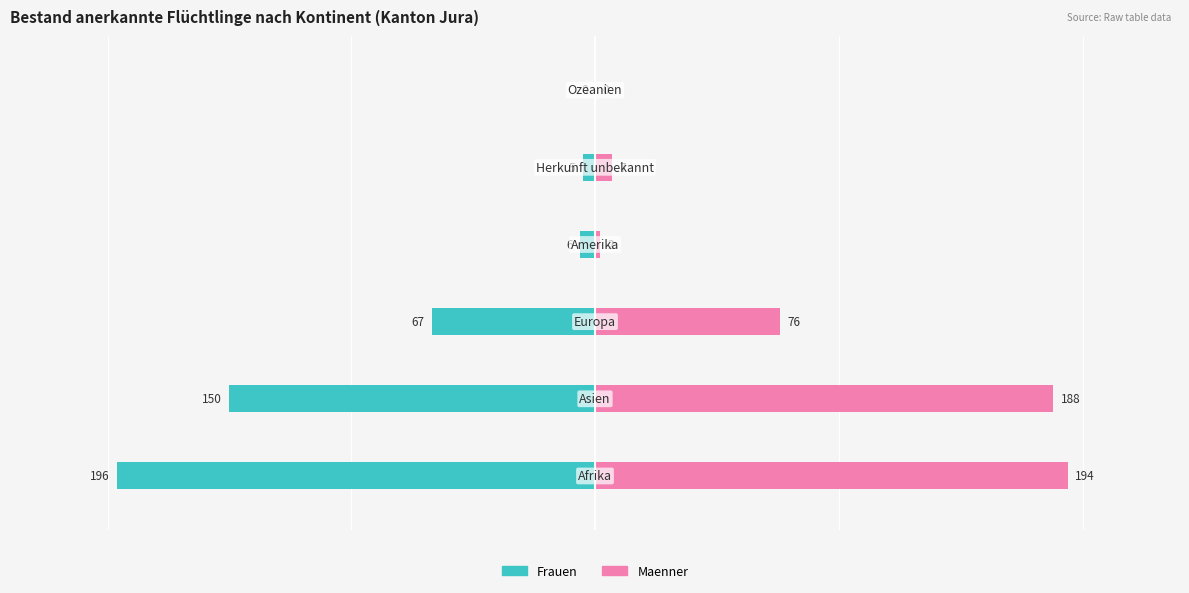

At how many categories does at least one series exceed -96?

6